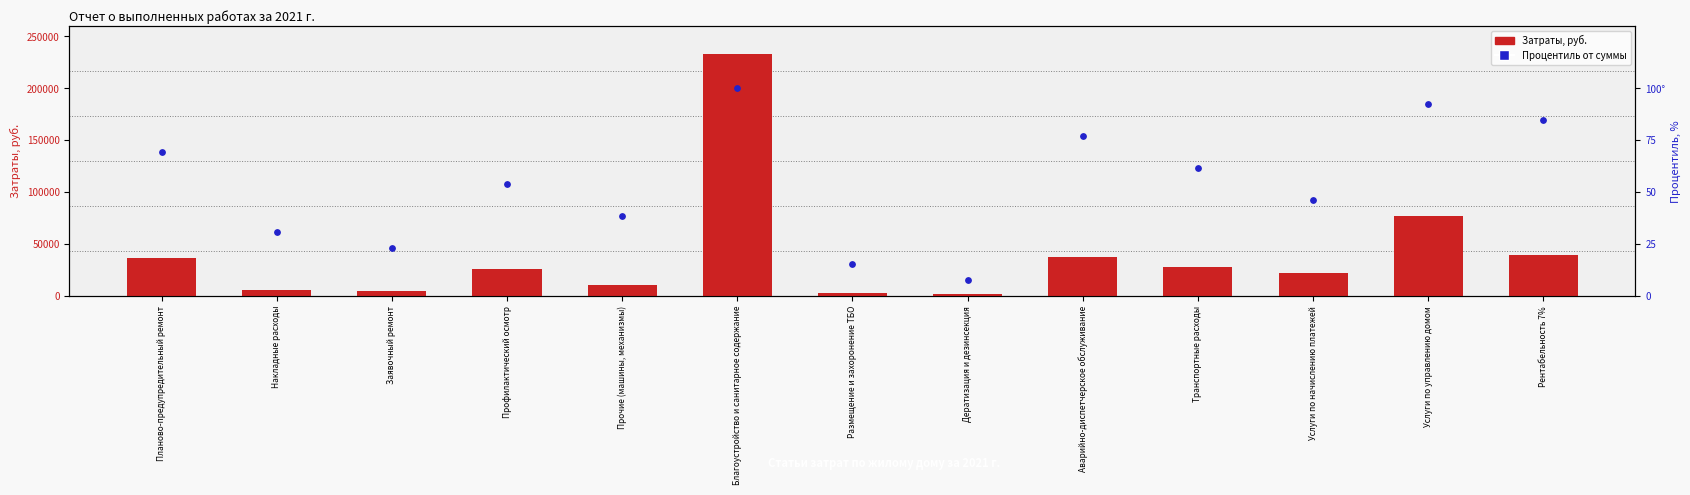

Which series reaches the minimum Y coordinate?

Процентиль от суммы